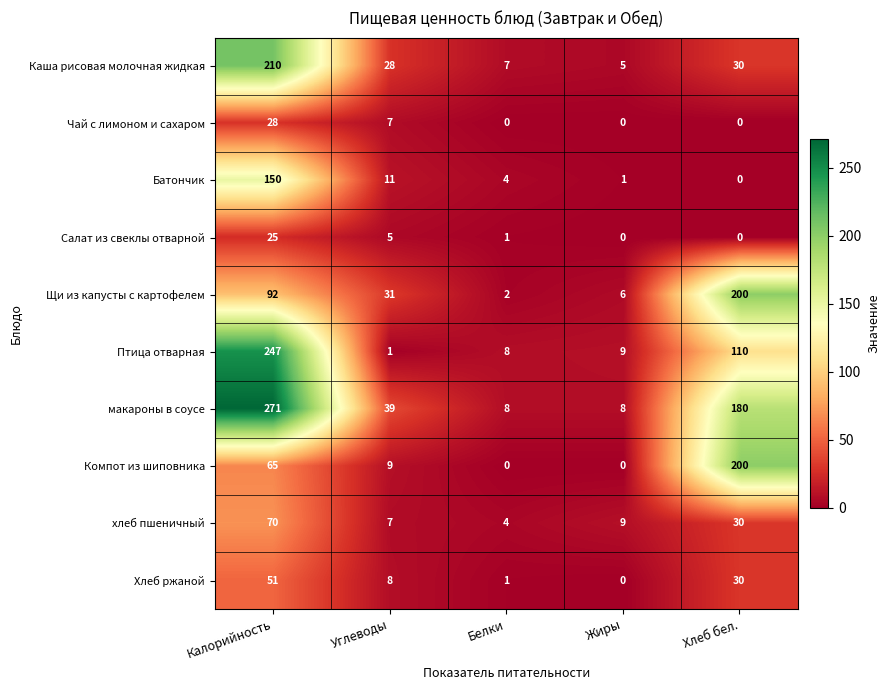

Rank the categories by Хлеб ржаной value from lowest to highest.

Жиры, Белки, Углеводы, Хлеб бел., Калорийность